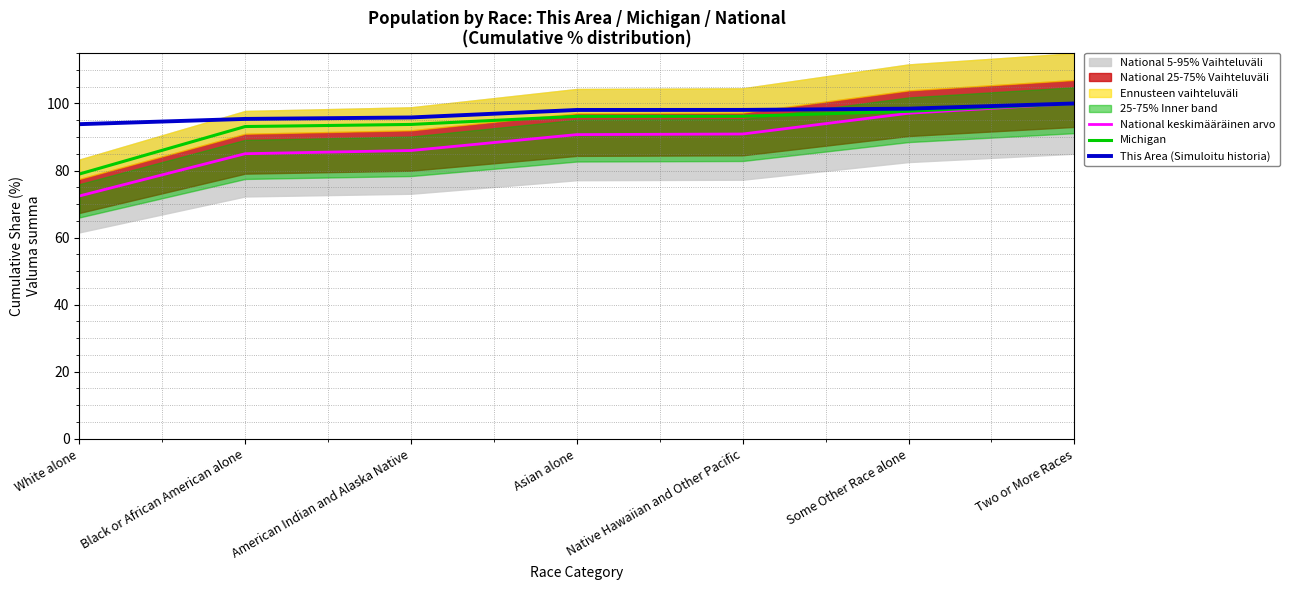

What is the approximate value of This Area (Simuloitu historia) at Native Hawaiian and Other Pacific?

98.1